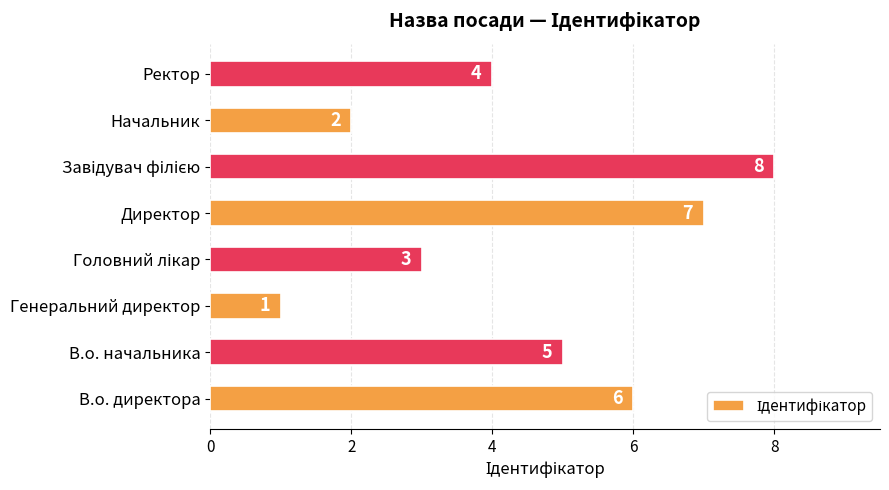

Are the bars grouped side by side (vs. stacked)?

No